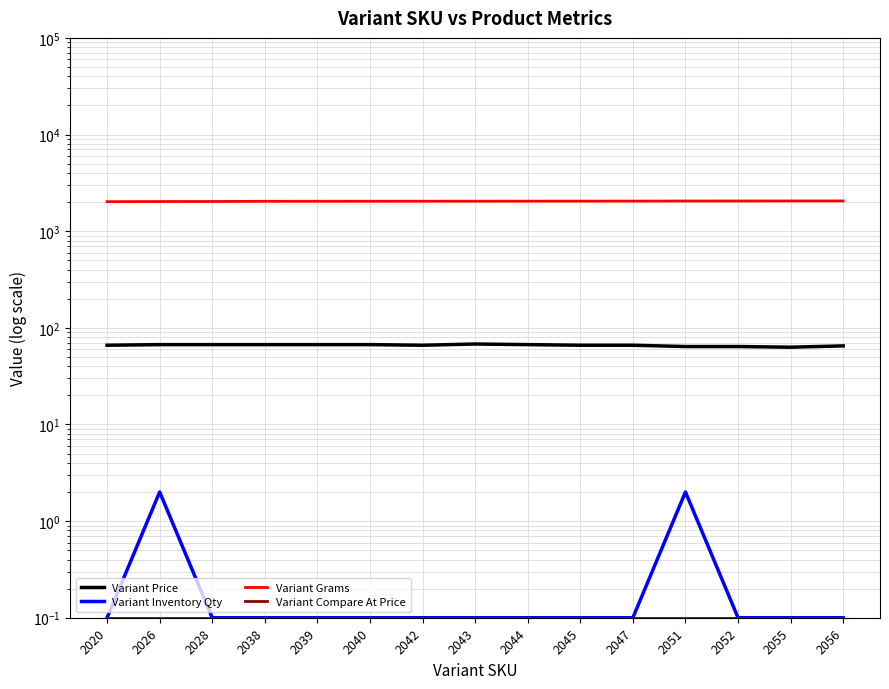

Rank the series by their maximum value, from lowest to highest.

Variant Compare At Price, Variant Inventory Qty, Variant Price, Variant Grams